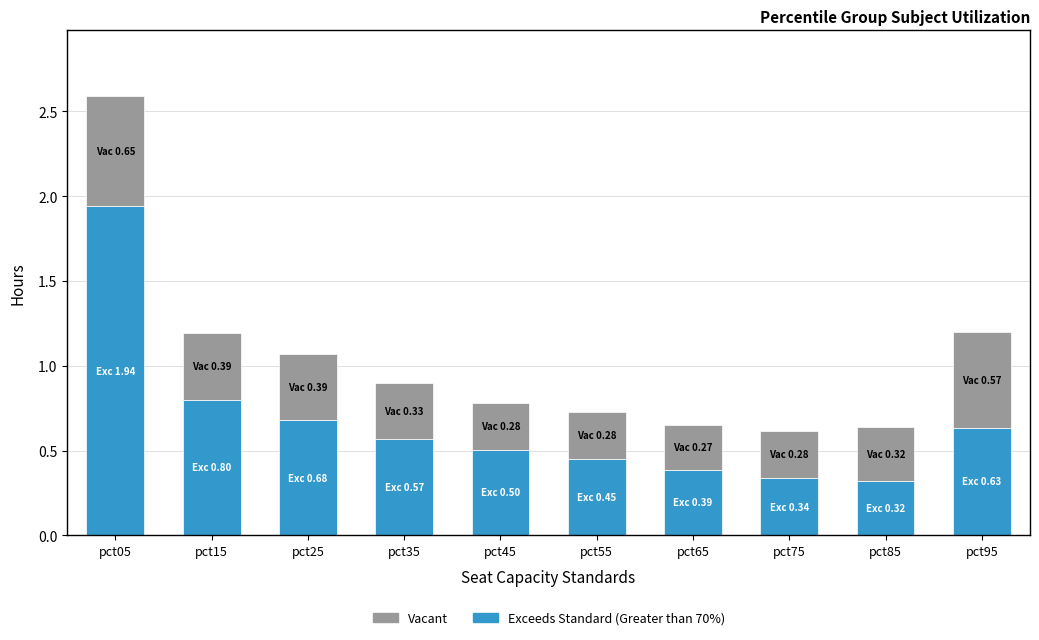

At which category is the sum across all series the highest?

pct05